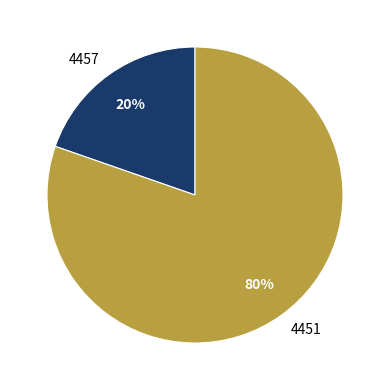

Is the sum of 4451 and 4457 greater than half?

Yes